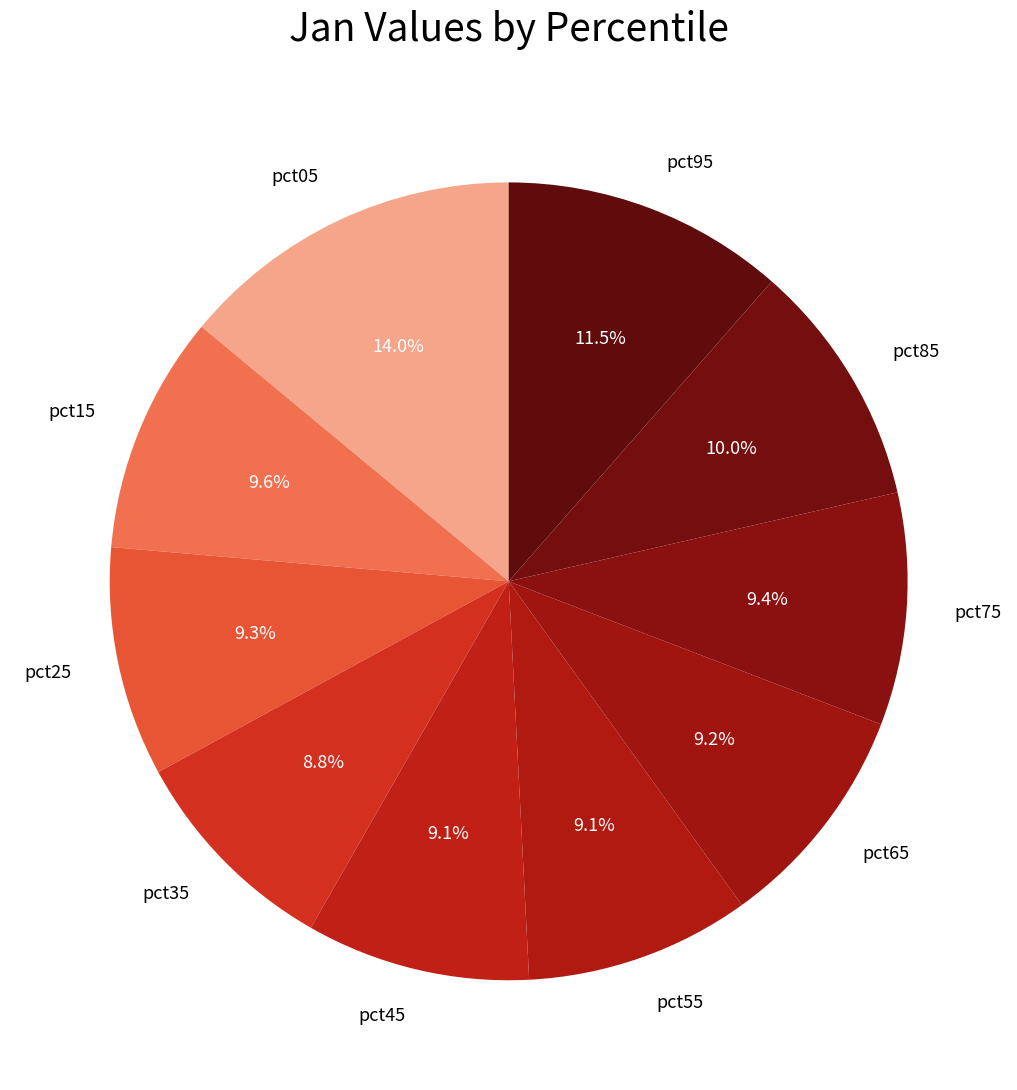

Is there a majority slice in this chart?

No